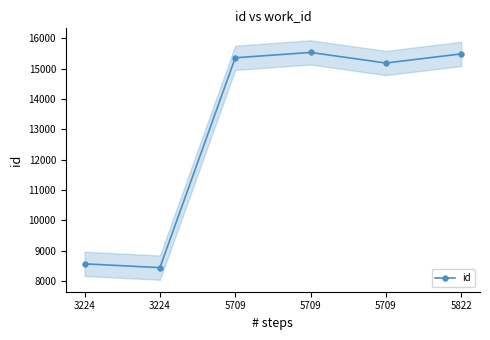

What is the sum of the values at 3224 and 5709?

24104.9